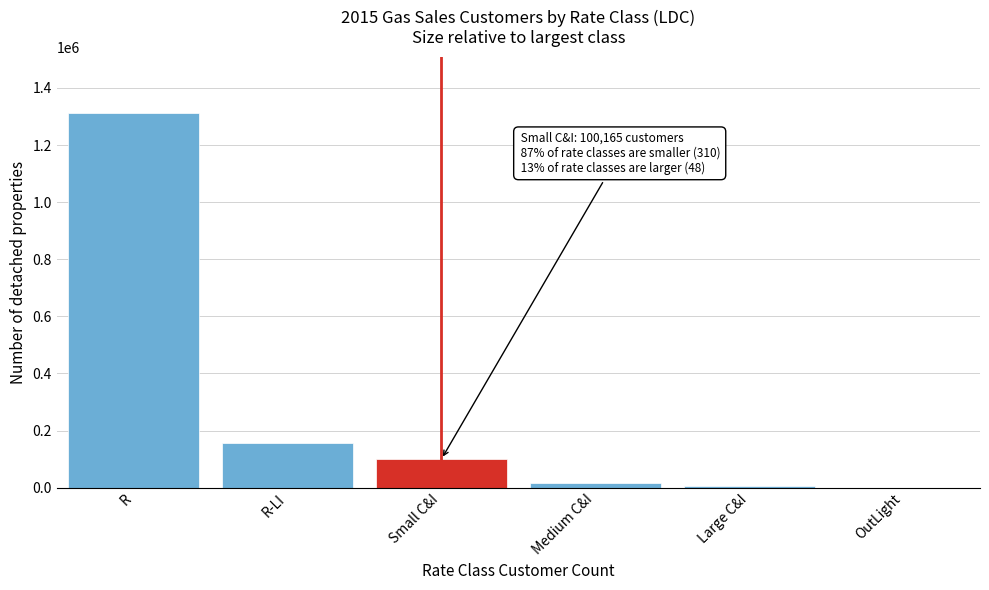

True or false: the data shows 34209 at Small C&I.

False